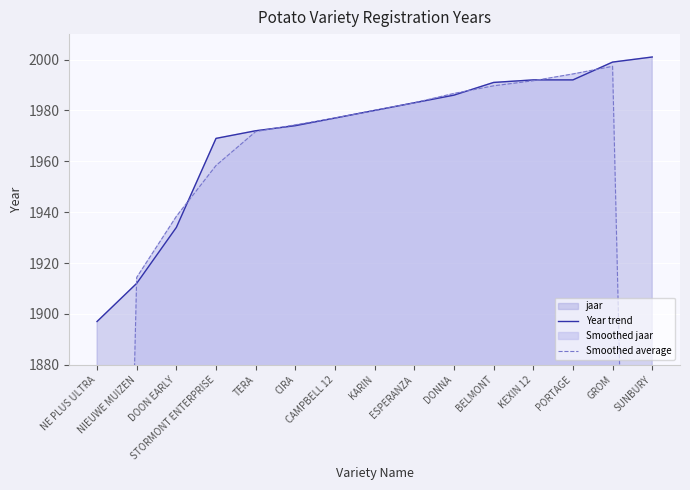

The value of Smoothed average at KARIN is 1980.0. True or false?

True